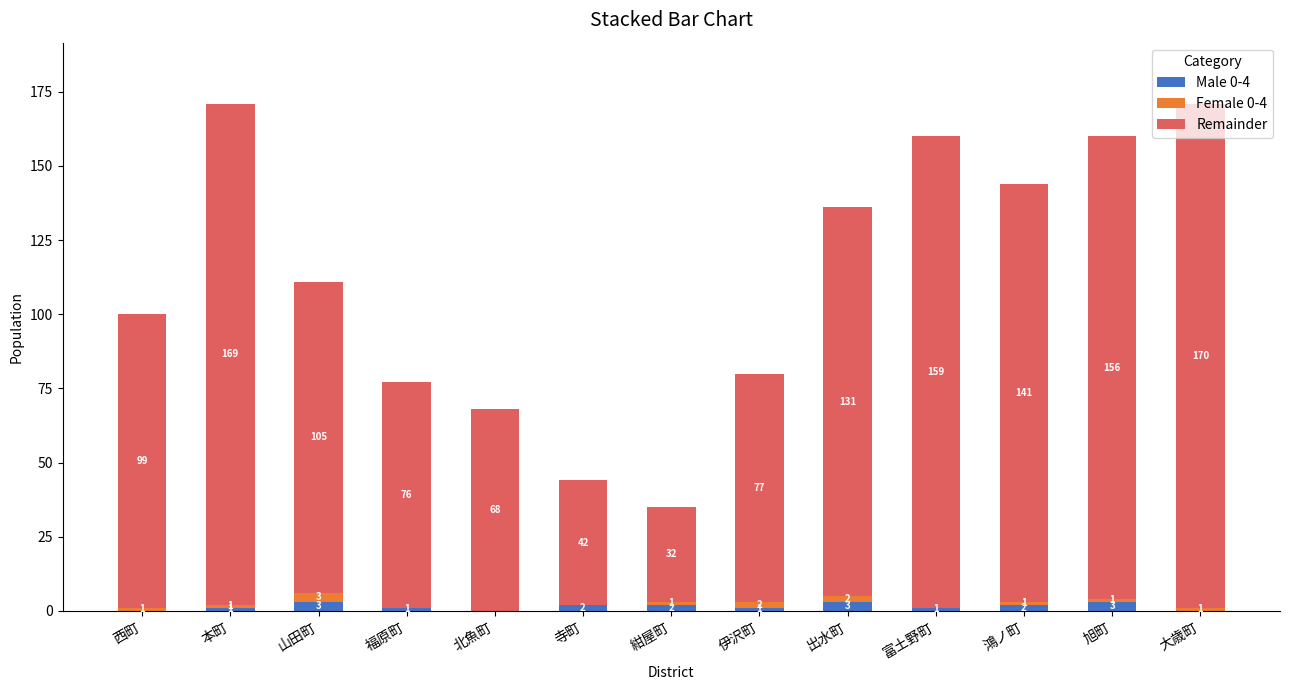

Is it true that Male 0-4 equals 2 at 紺屋町?

True